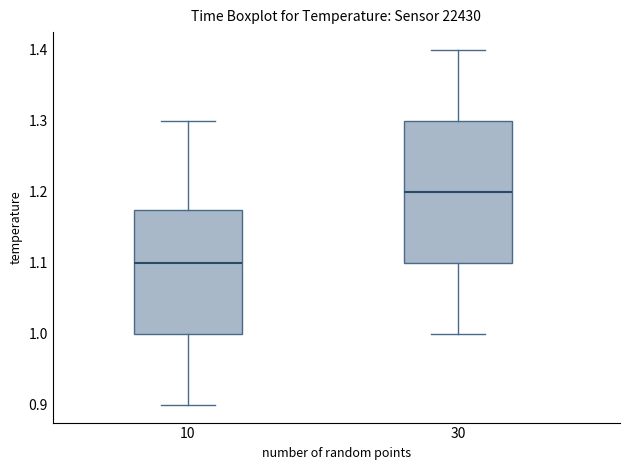

Which box is the tallest, from its lower edge to its upper edge?

30